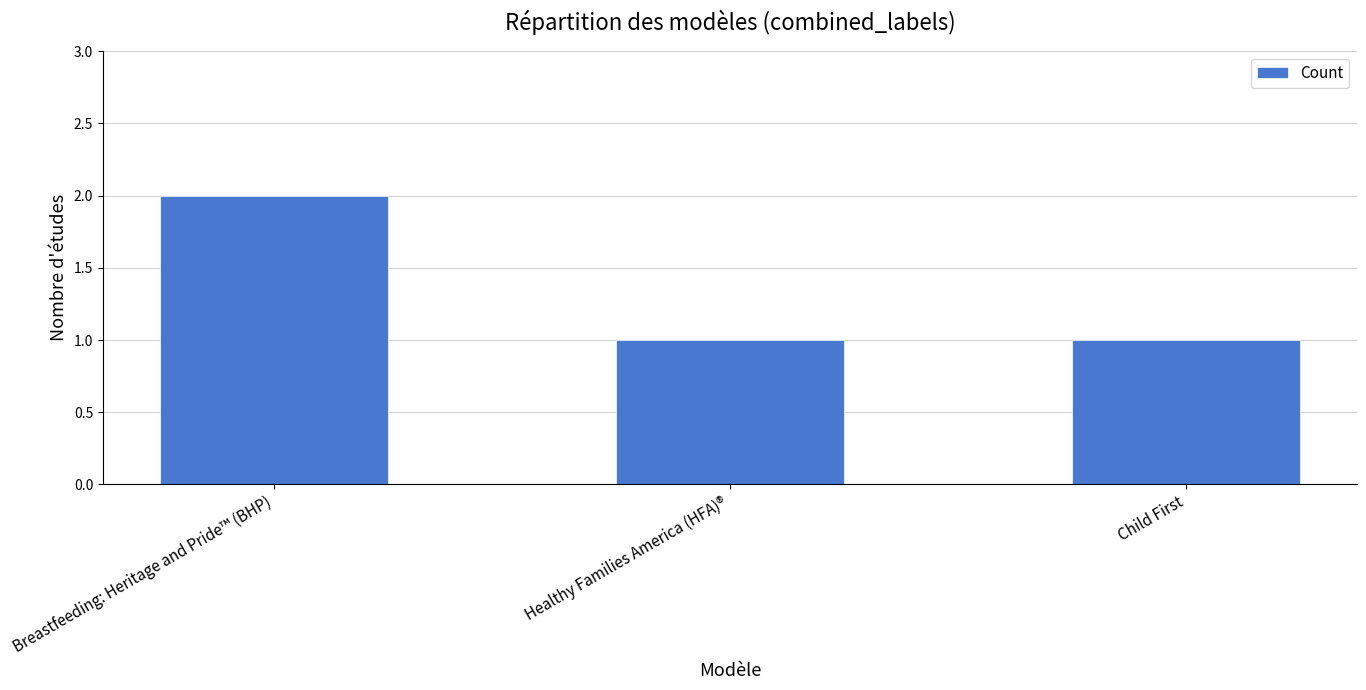

The chart shows a value of 1 at Breastfeeding: Heritage and Pride™ (BHP). True or false?

False